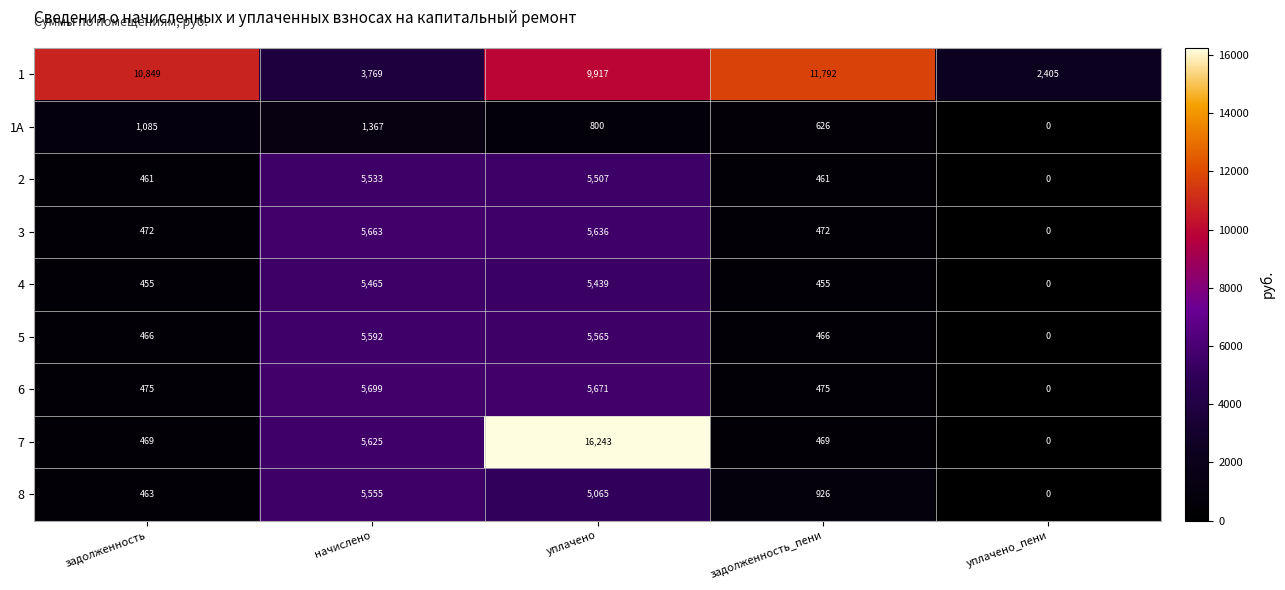

What is the difference between the second highest and second lowest values in the 8 series?

4602